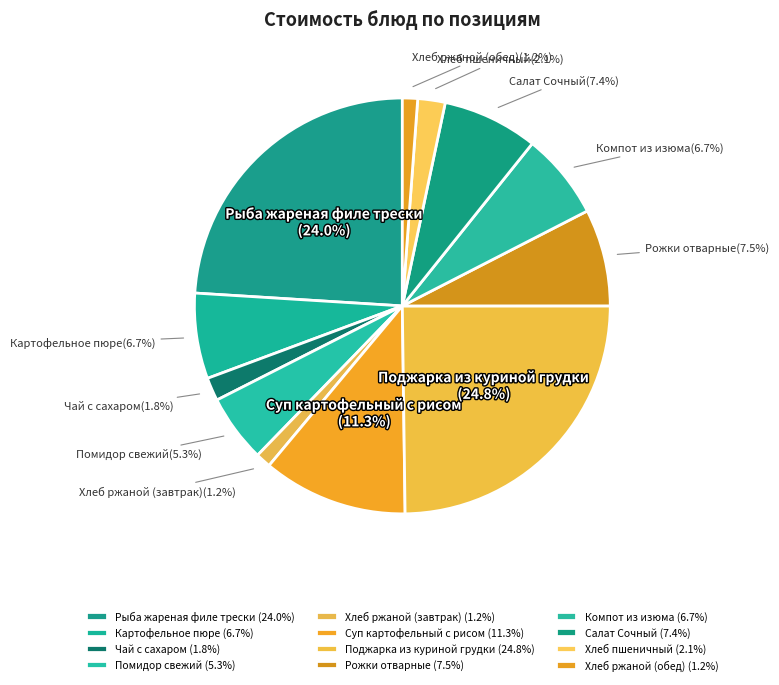

Which category has the biggest portion of the pie?

Поджарка из
куриной грудки